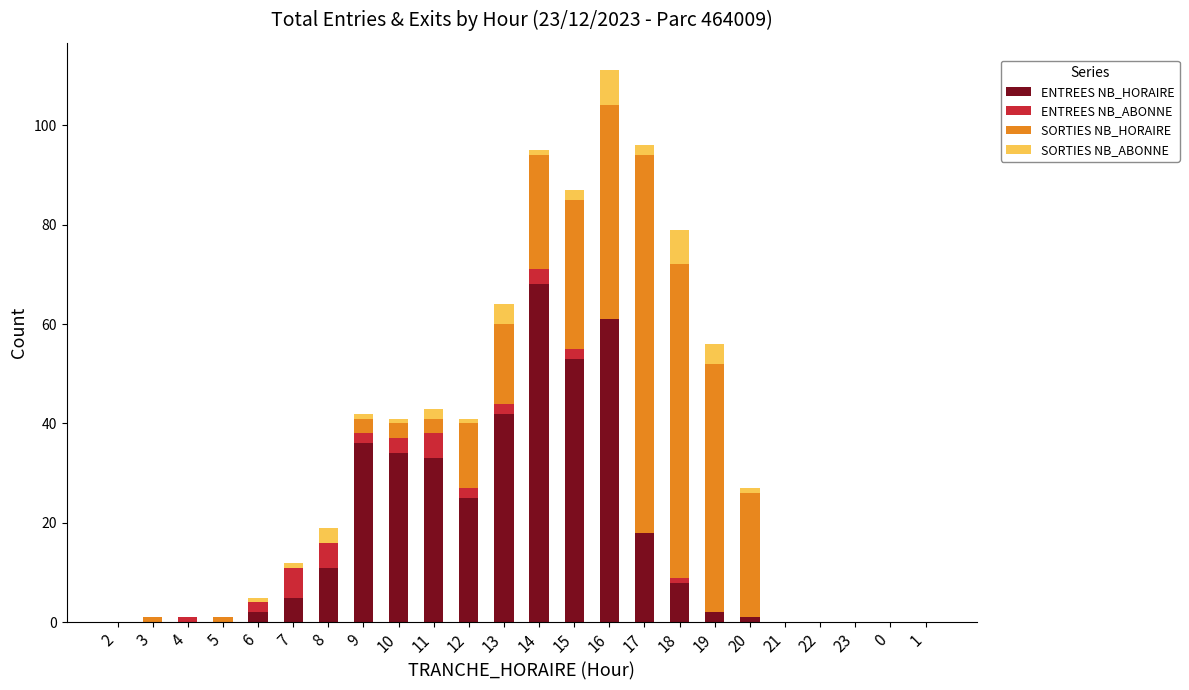

What is the total value across all series at 20?

27